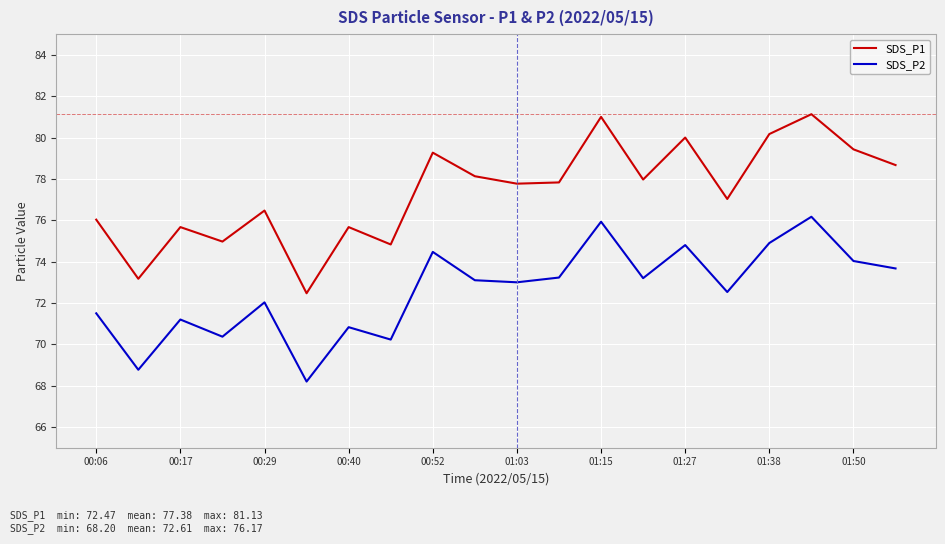

Rank the series by their average value, from highest to lowest.

SDS_P1, SDS_P2